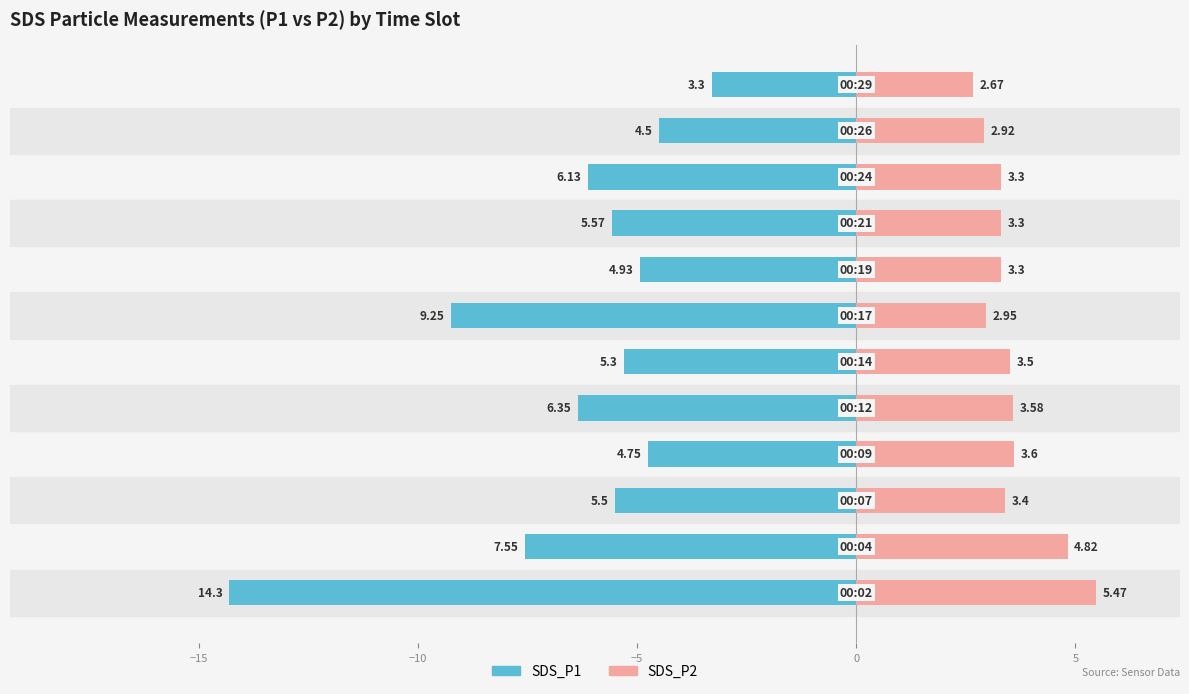

What is the average value of the SDS_P2 series?

3.6